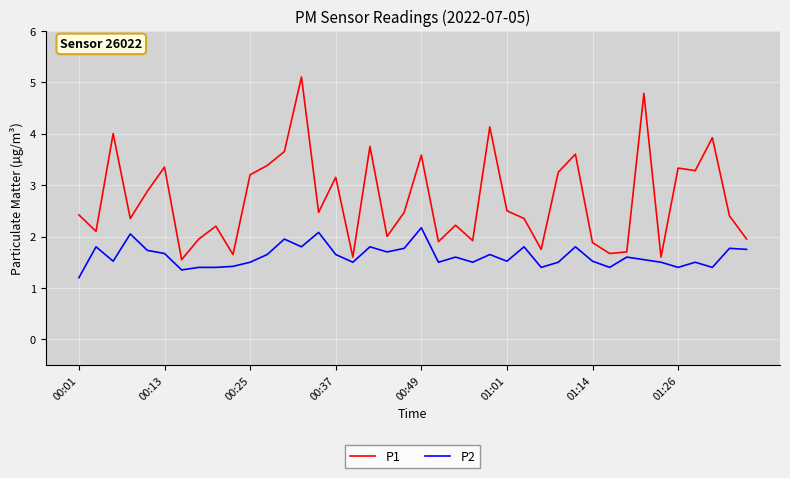

List the series in order of their peak value, lowest first.

P2, P1